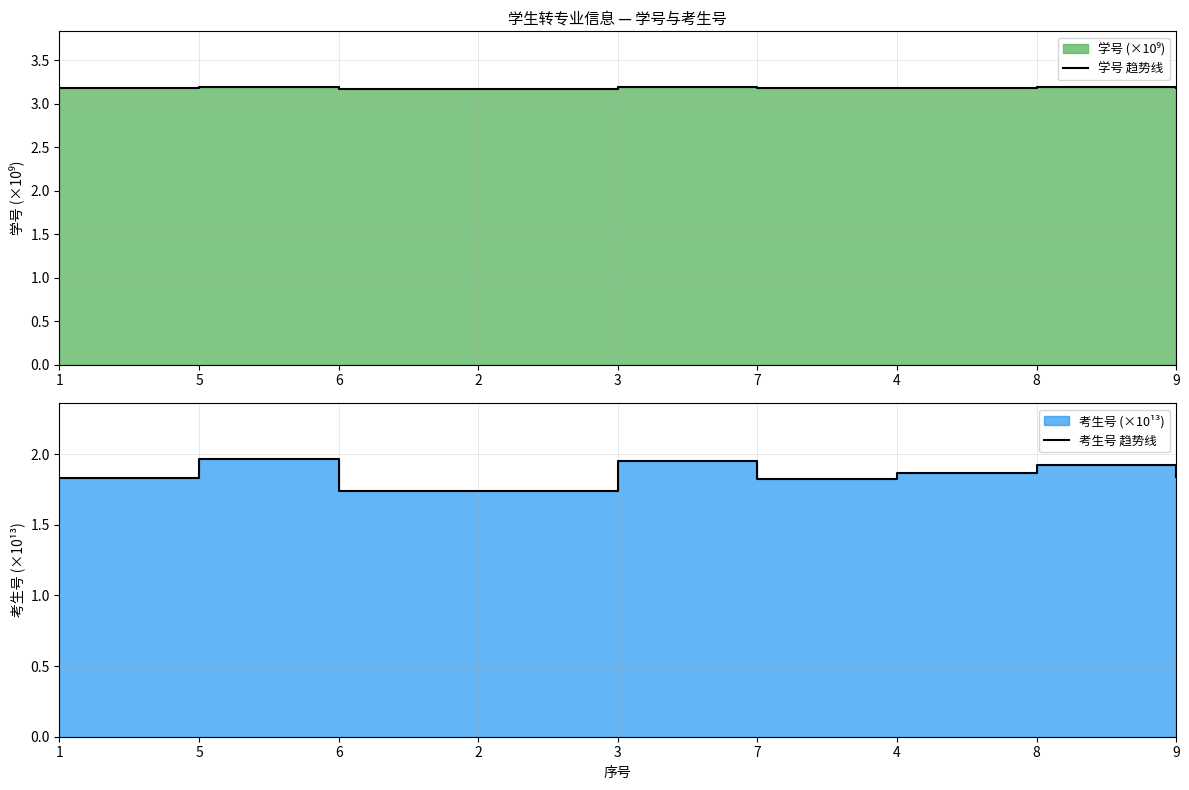

True or false: 学号 趋势线 and 考生号 趋势线 cross at least once.

False